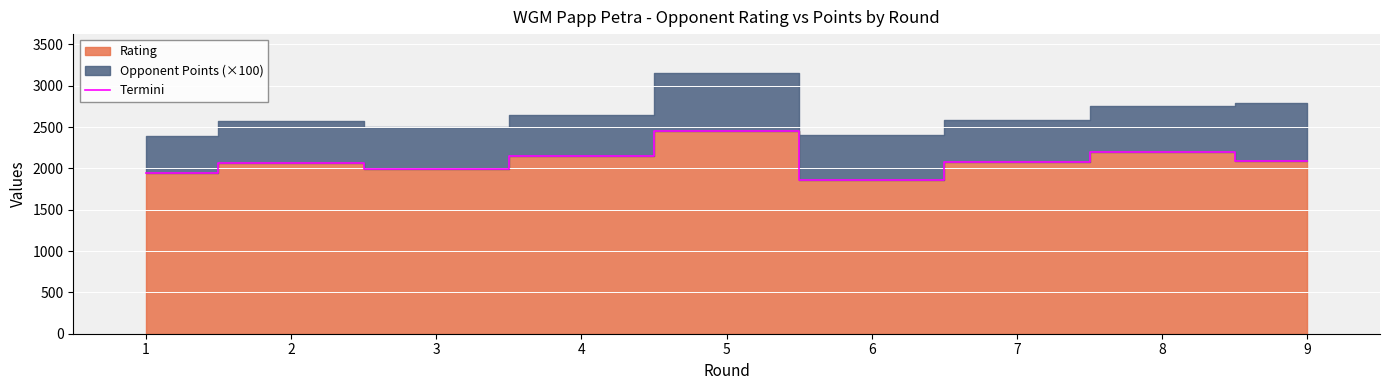

What is the value of the 9th point from the left?

2095